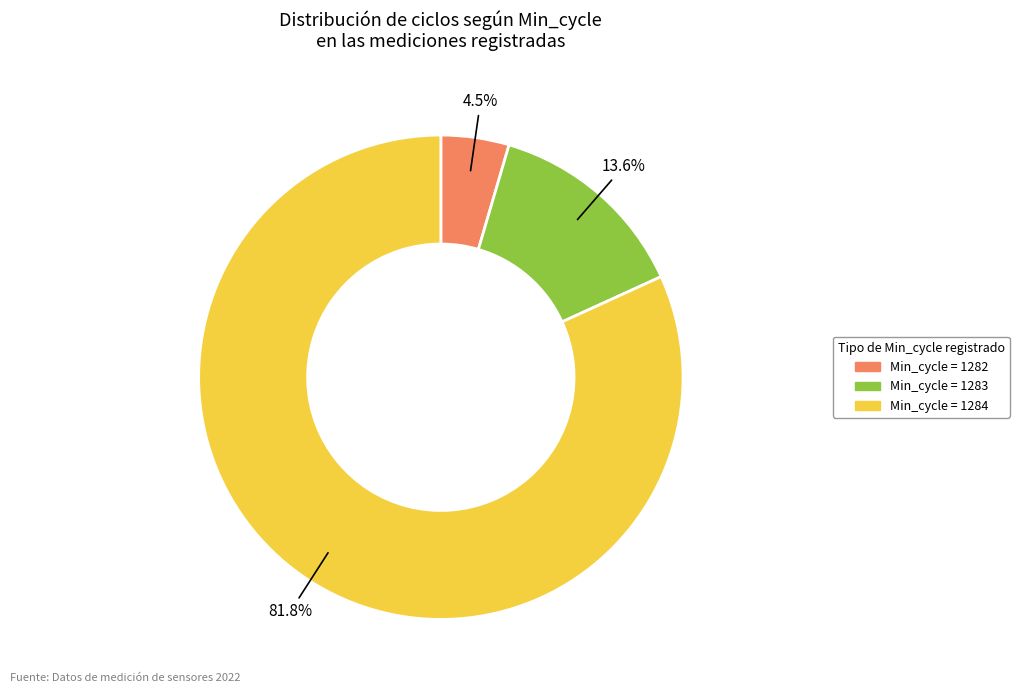

Is there any slice that represents more than half of the pie?

Yes